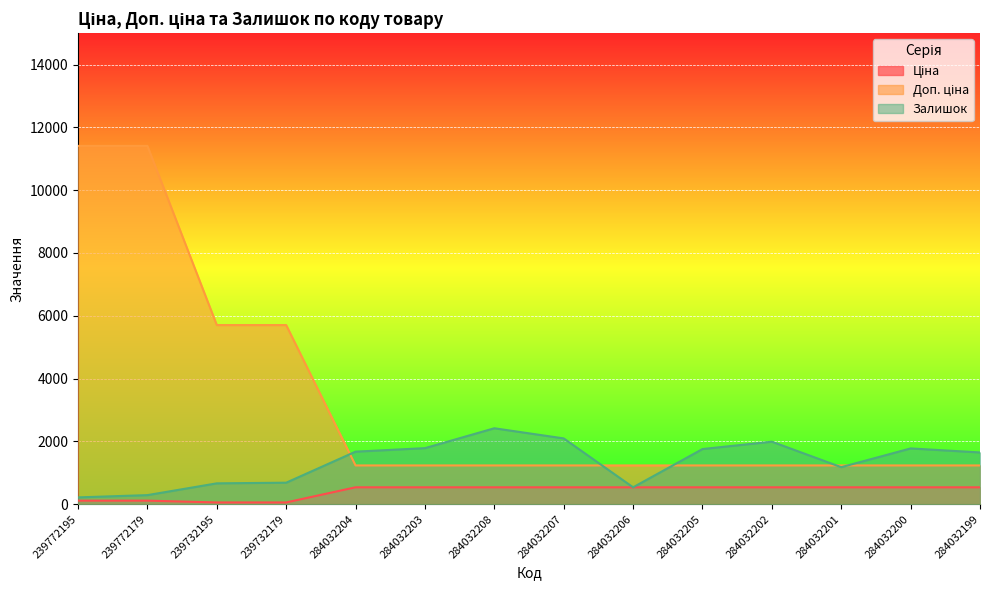

At which label does Залишок first exceed 1674?

284032203